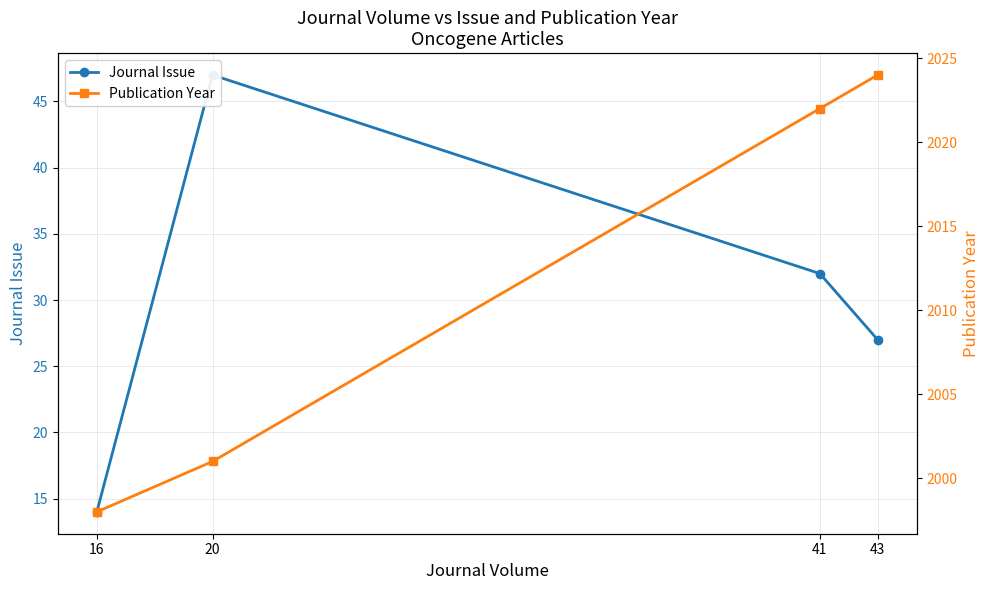

Reading left to right, list all the values displayed in this chart.

Journal Issue: 14	47	32	27
Publication Year: 1998	2001	2022	2024